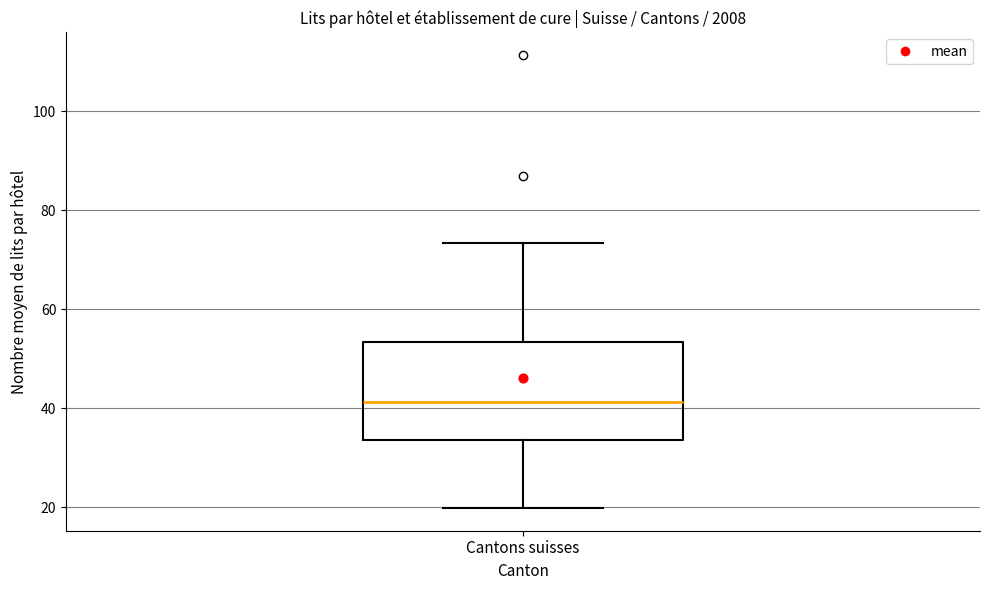

Where is the lower edge of the box for Cantons suisses on the y-axis? The values are not printed on the chart, so give them approximately, as read against the axis.

34